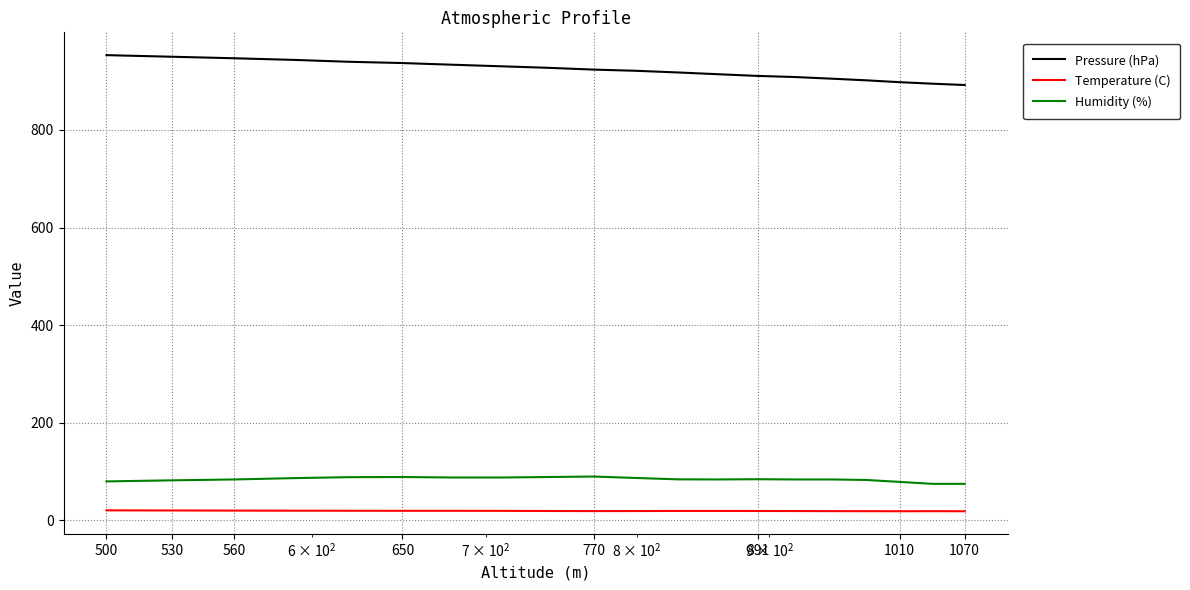

True or false: Temperature (C) and Pressure (hPa) intersect in this chart.

False